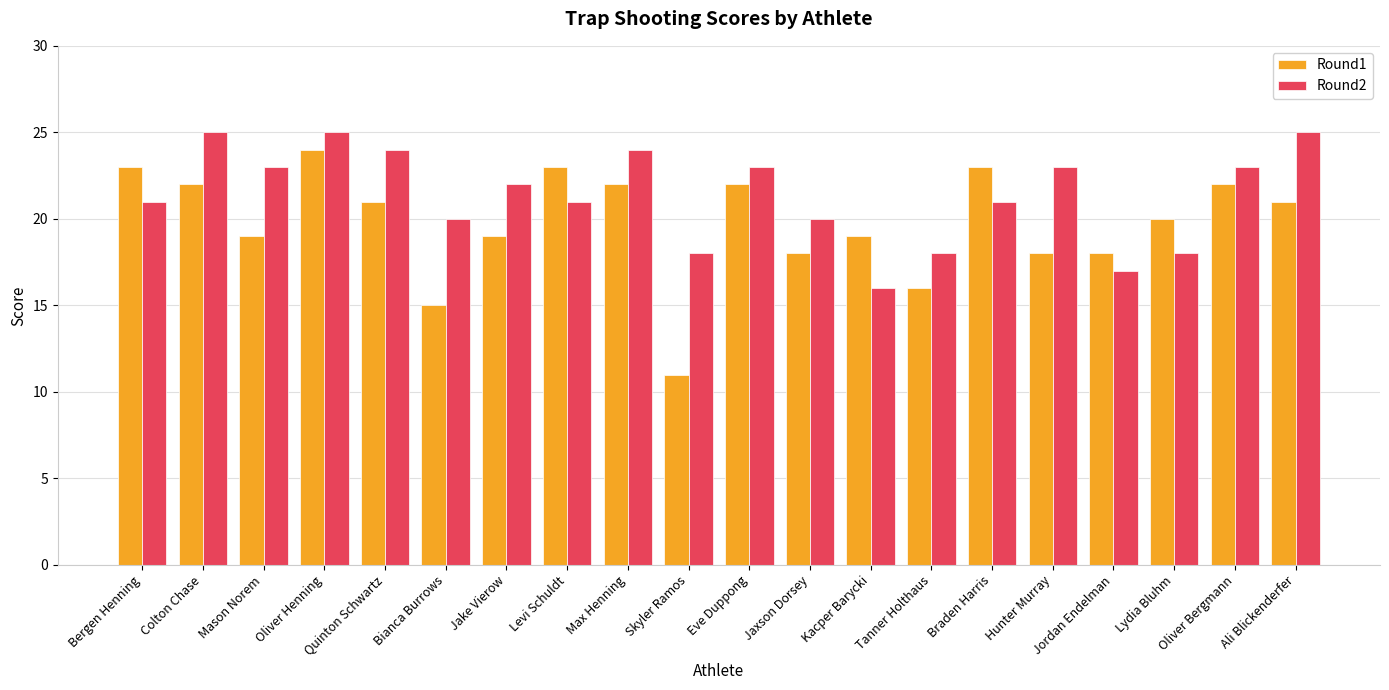

Is it true that Round2 equals 25 at Ali Blickenderfer?

True